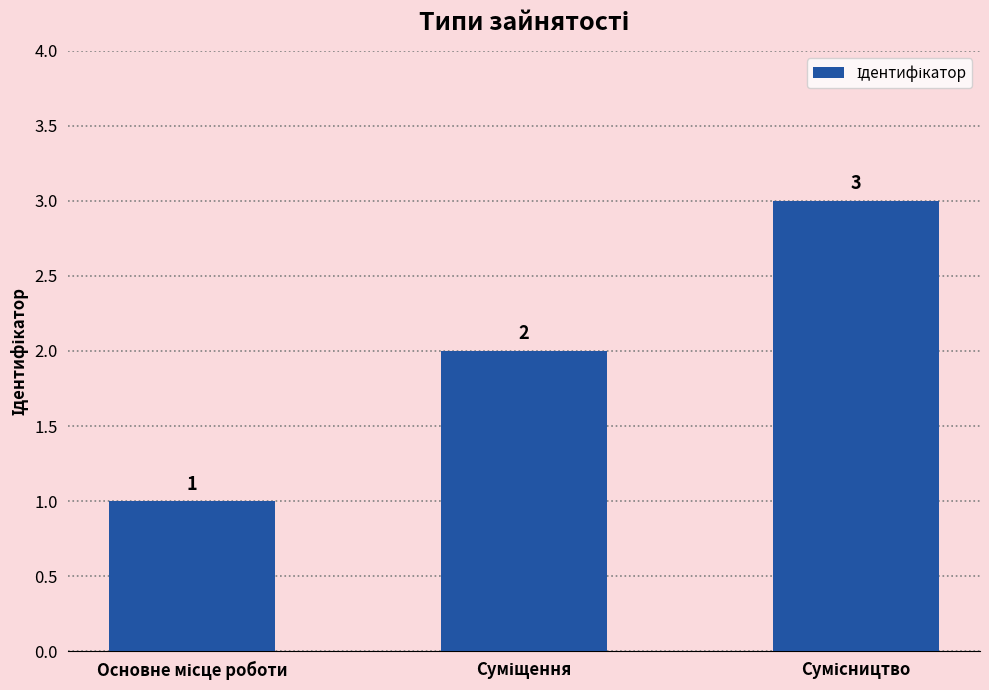

What is the sum of all values?

6